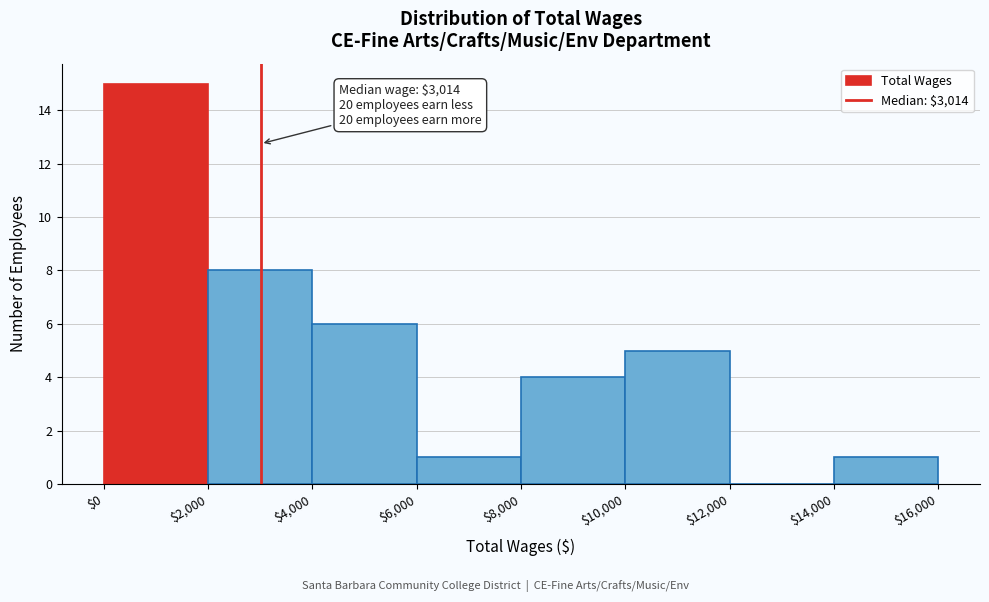

Which range on the x-axis has the tallest bar?

$0 to $2,000